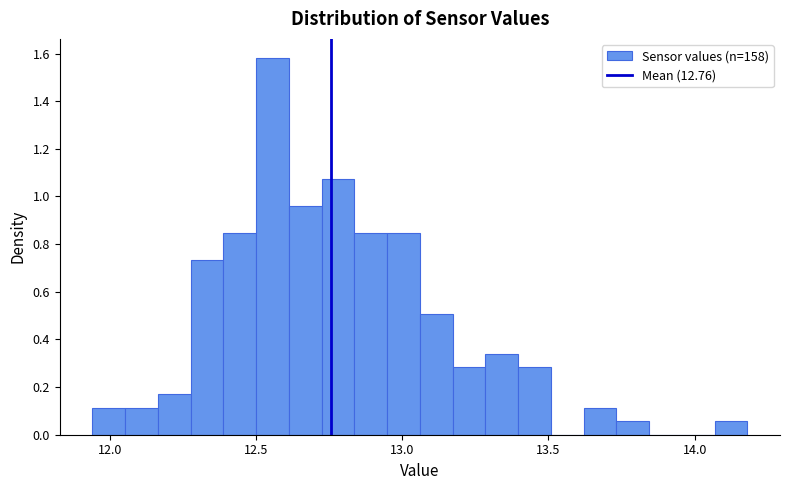

Read against the x-axis, roughly where is the centre of the tallest bar?

12.55